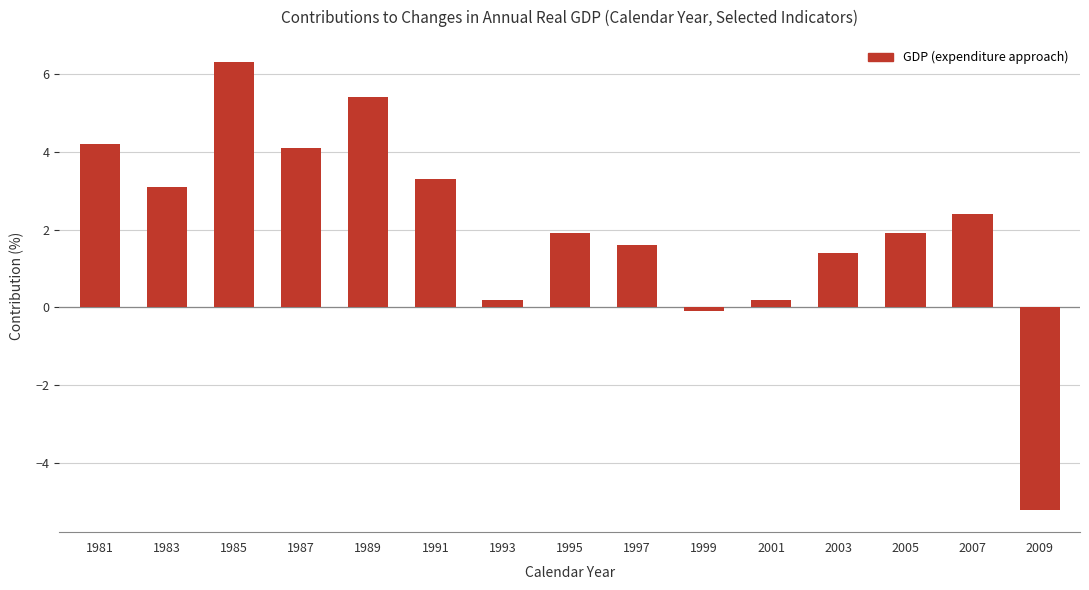

At which category does the chart reach its minimum across all series?

2009